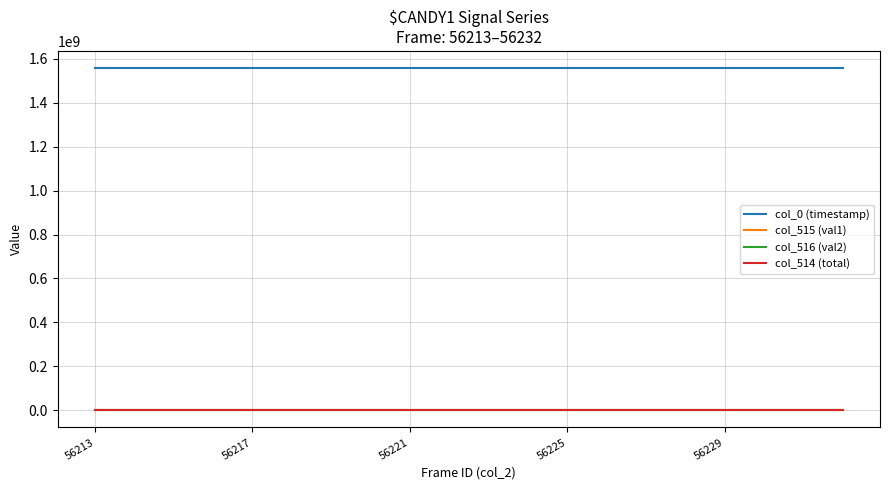

Which series has the largest total across all categories?

col_0 (timestamp)